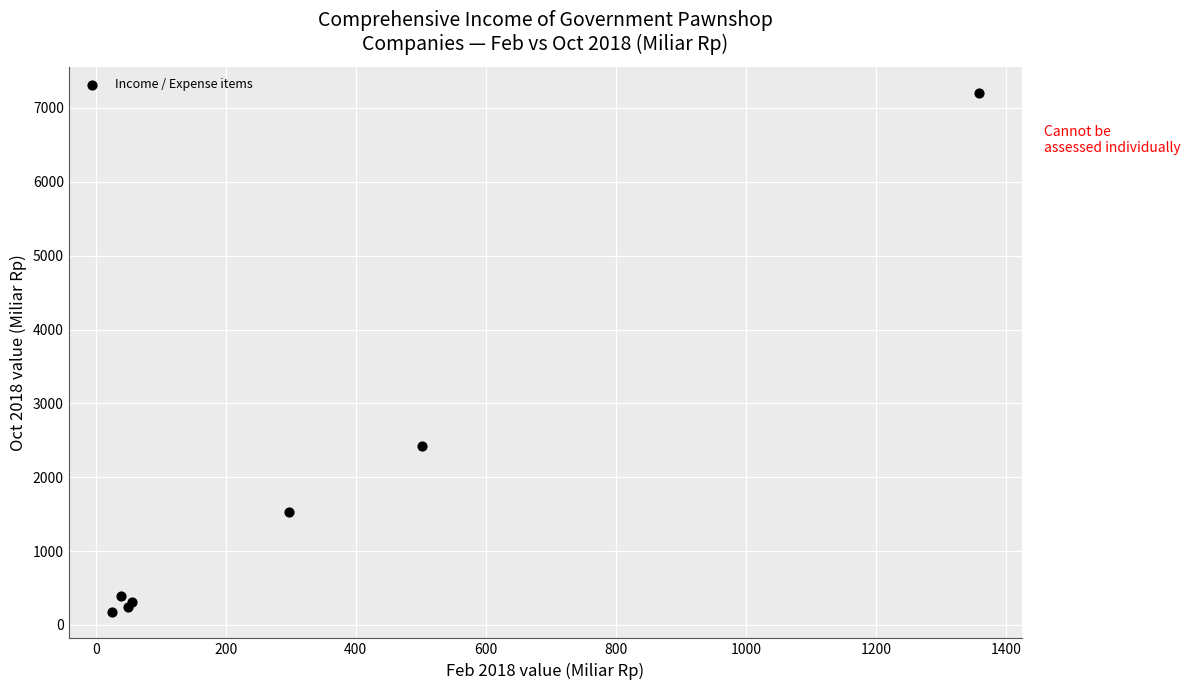

What Y value in the scatter plot is closest to 3686?

2422.8